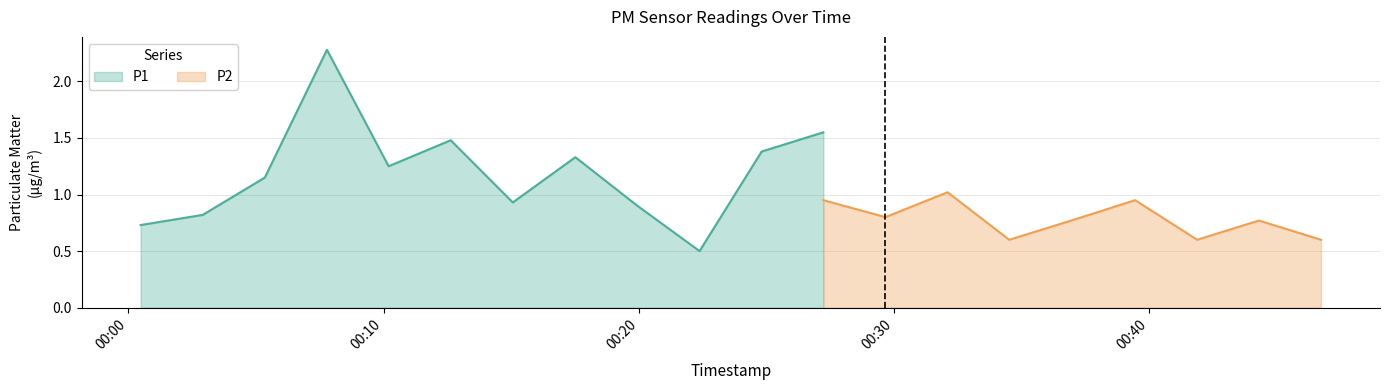

True or false: P1 and P2 cross at least once.

False